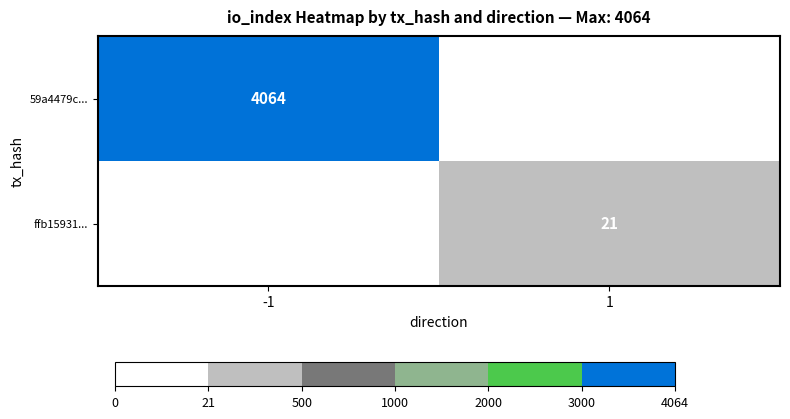

Count the number of categories in the chart.

2